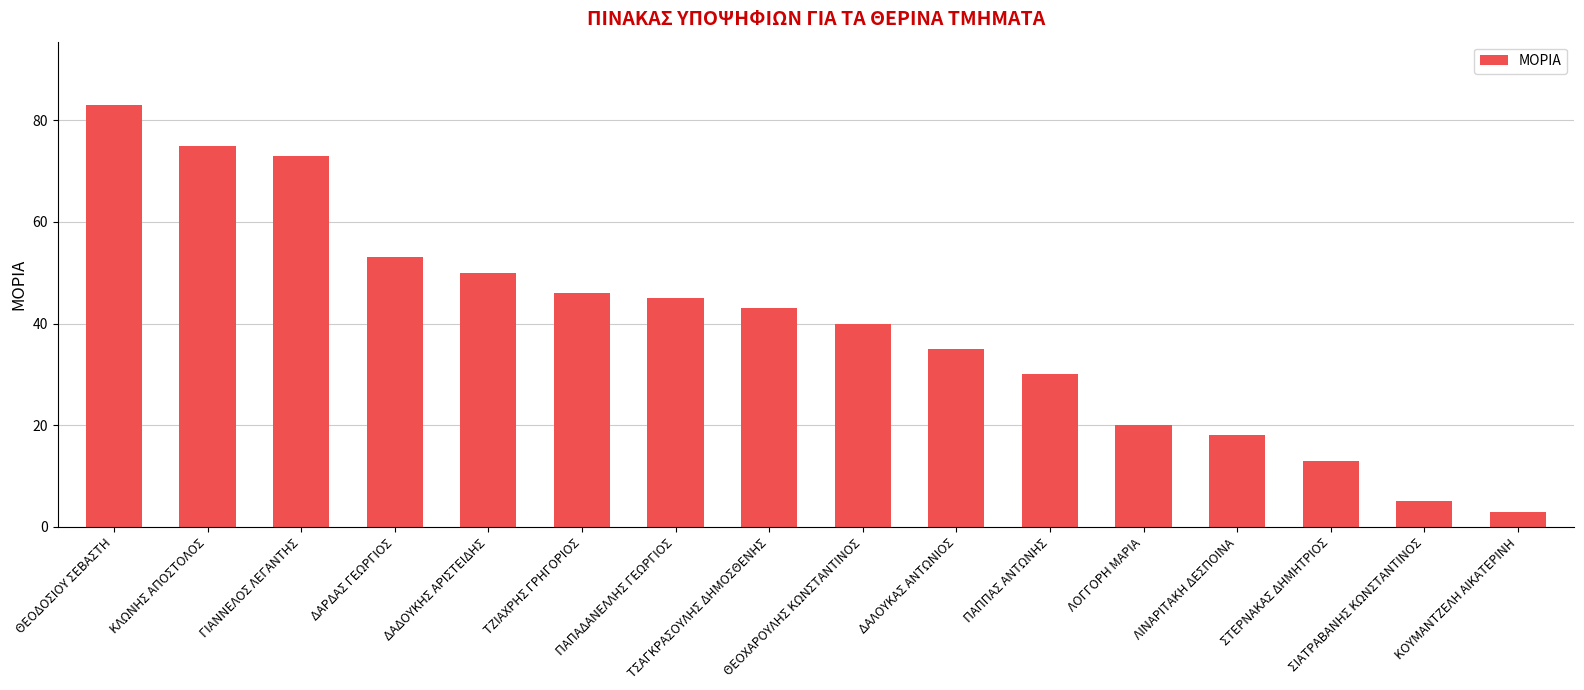

How many values are below 43?

8